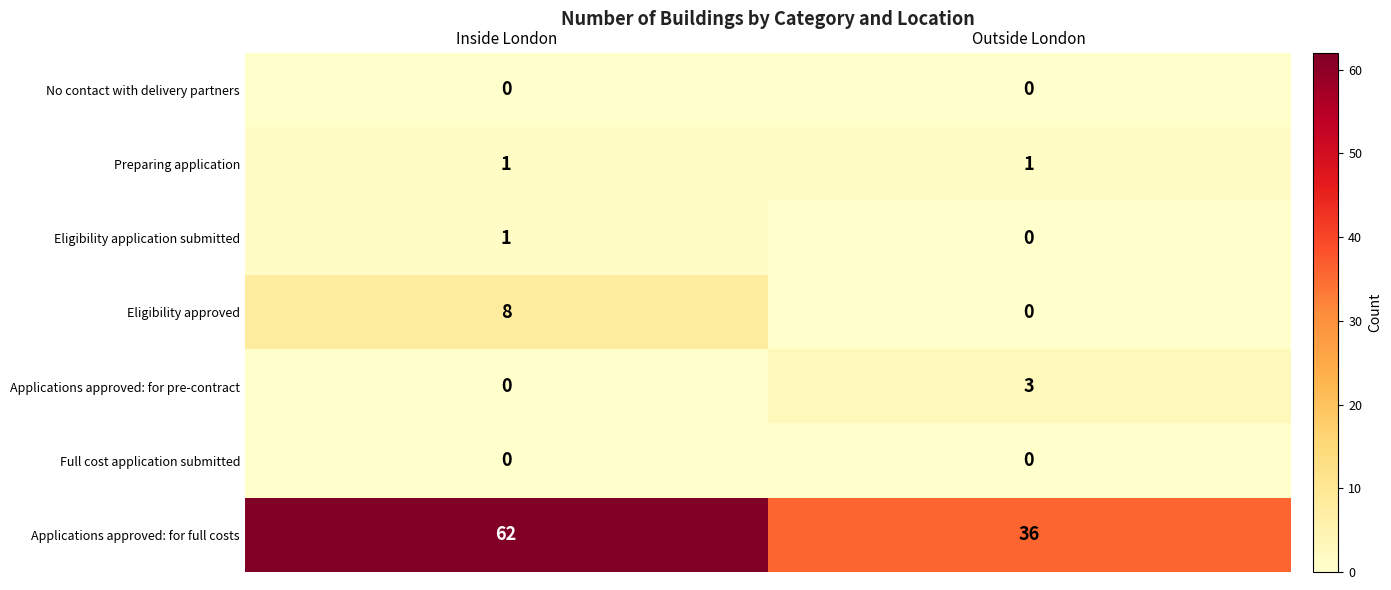

Which series has the largest total across all categories?

Applications approved: for full costs